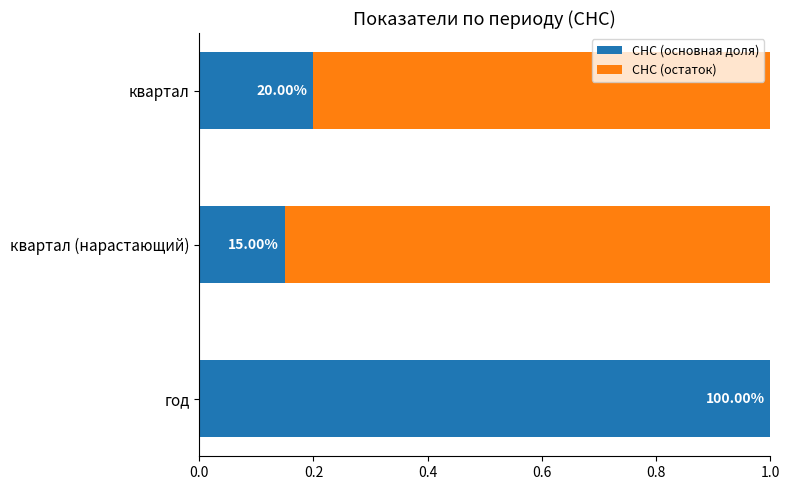

How many СНС (остаток) values are between 0 and 1?

3